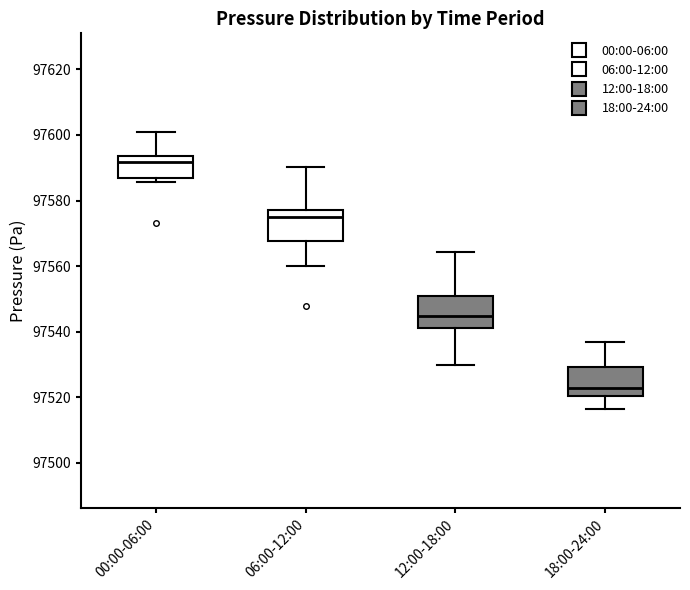

Where does the upper whisker of the box for 06:00-12:00 end on the y-axis? The values are not printed on the chart, so give them approximately, as read against the axis.

97590